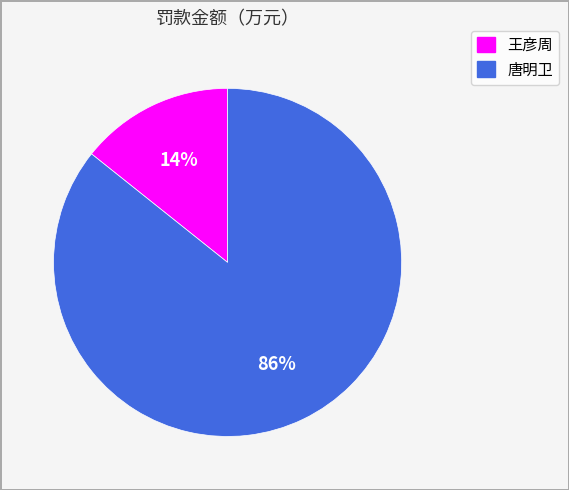

Which slice represents more than half of the pie?

唐明卫